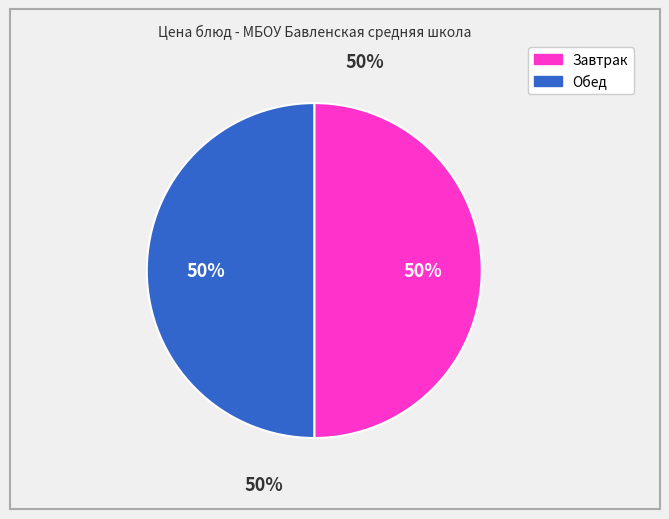

Is it true that Хлеб ржаной is 7% of the pie?

False